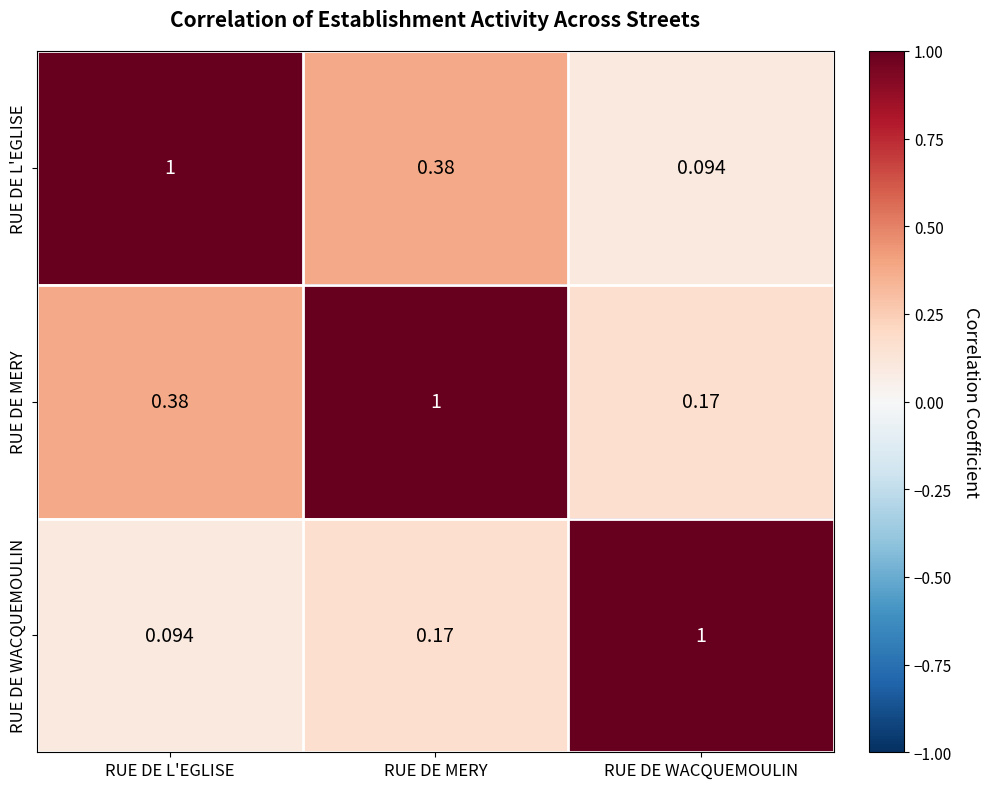

At which category is the sum across all series the highest?

RUE DE MERY